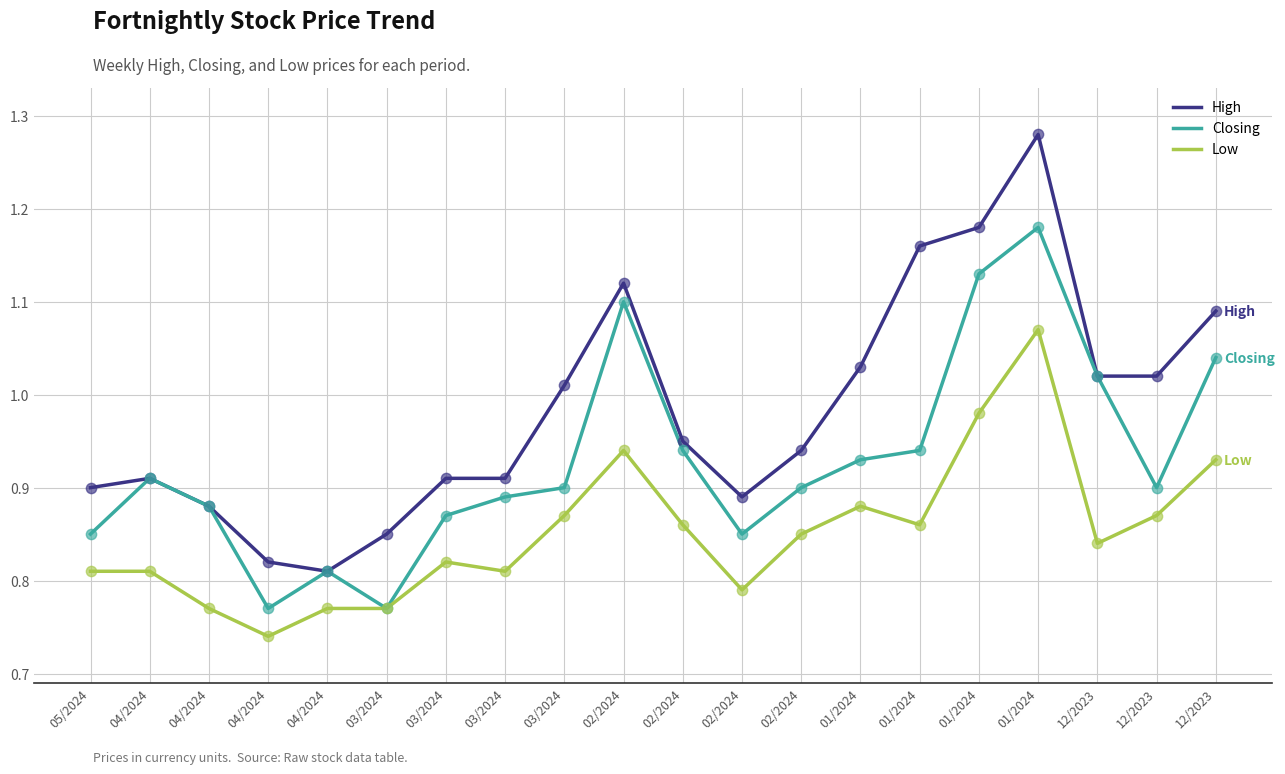

What are all the series names shown in the legend?

High, Closing, Low